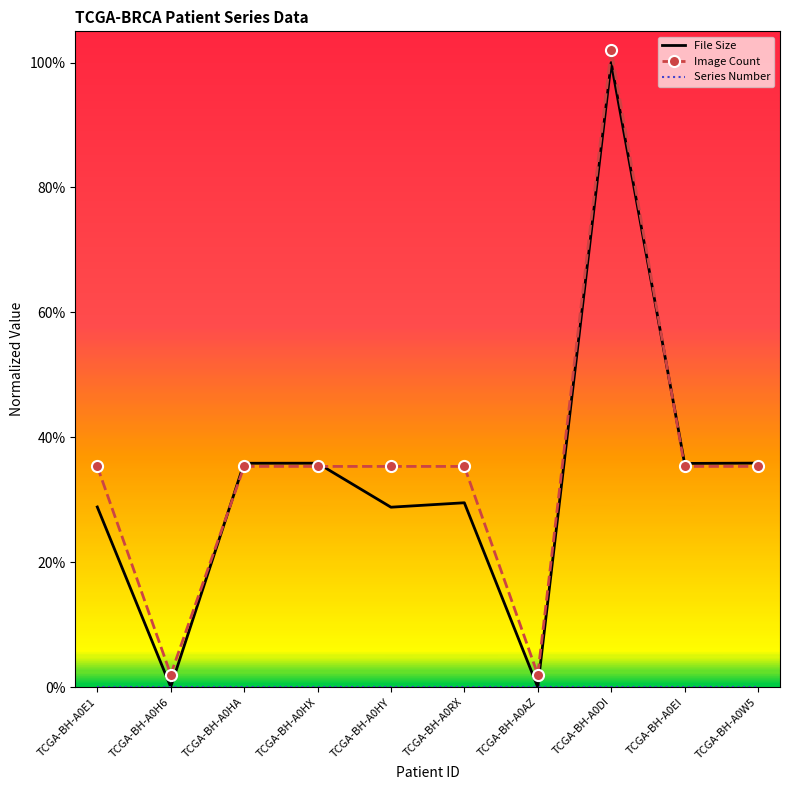

What is the total value across all series at TCGA-BH-A0HA?

0.7